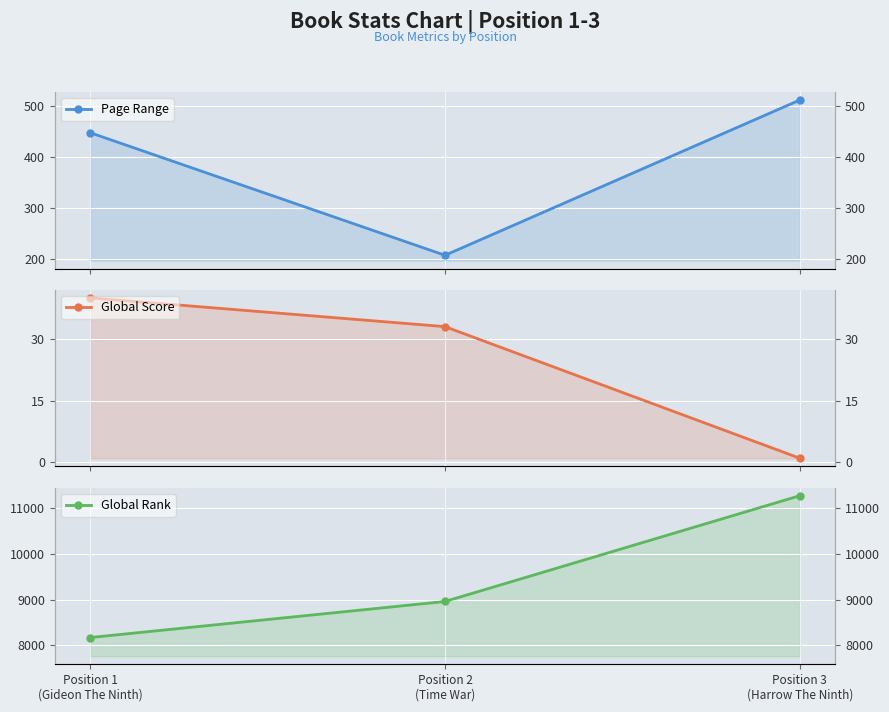

What position from the left is Position 1
(Gideon The Ninth)?

1